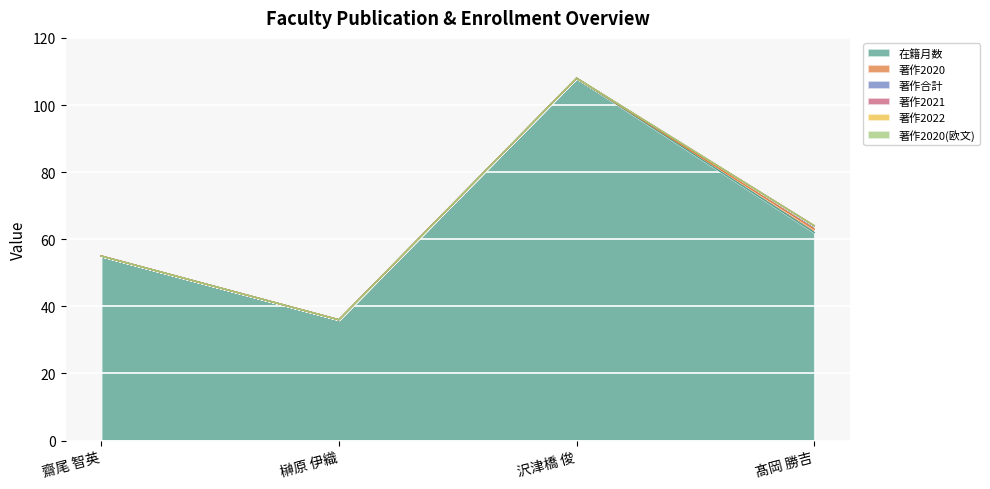

What is the label of the 1st point from the right?

髙岡 勝吉